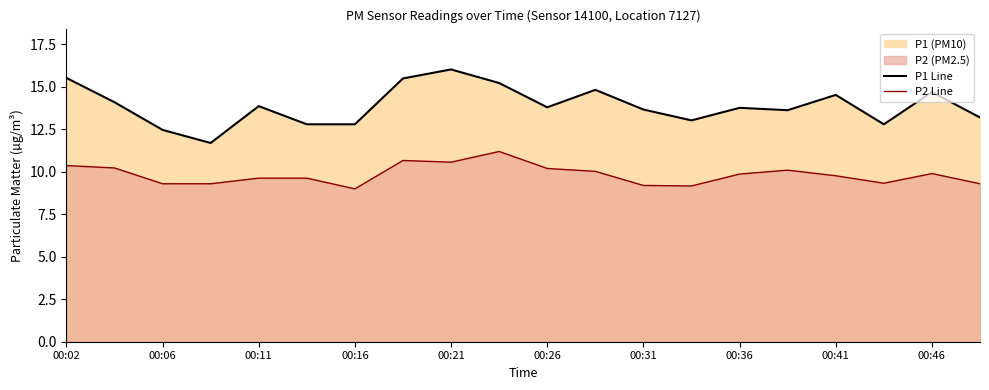

What is the value of the P1 Line point at the 7th from the left?

12.8